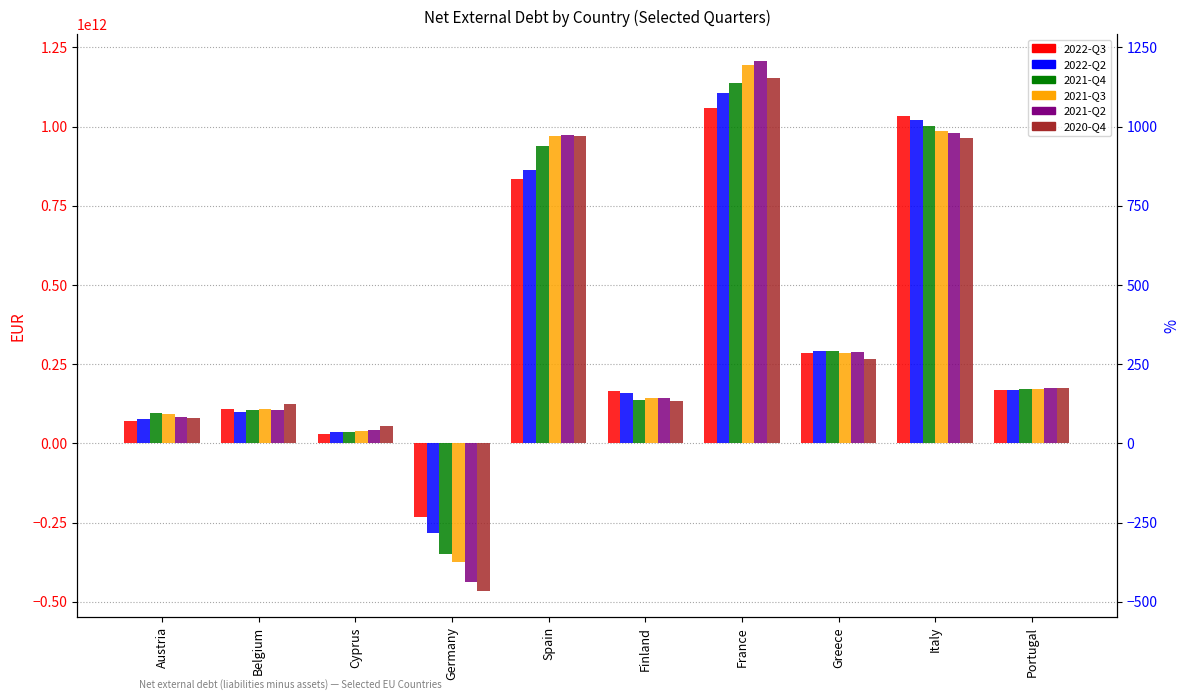

The 2021-Q4 series shows 938656000000 at Spain. True or false?

True